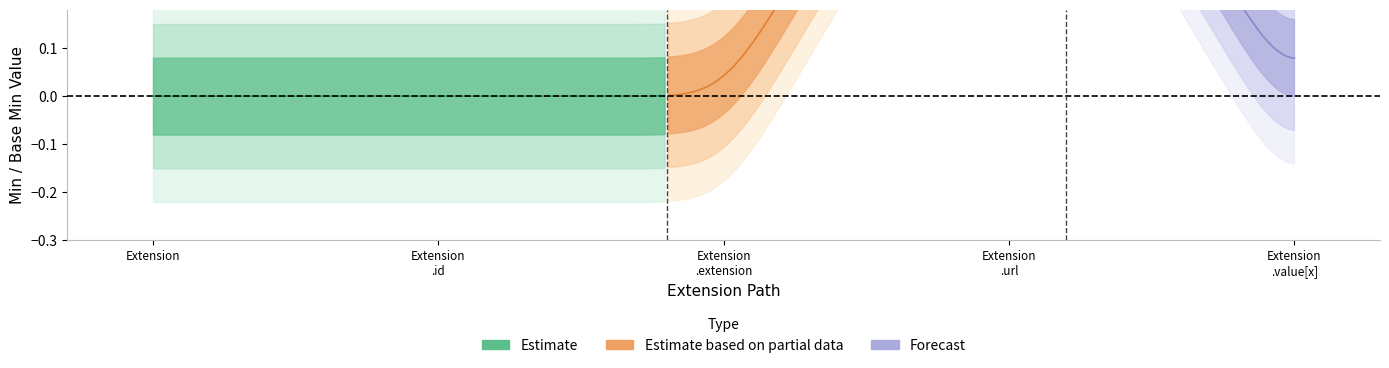

How many values in Estimate based on partial data are above zero?

1